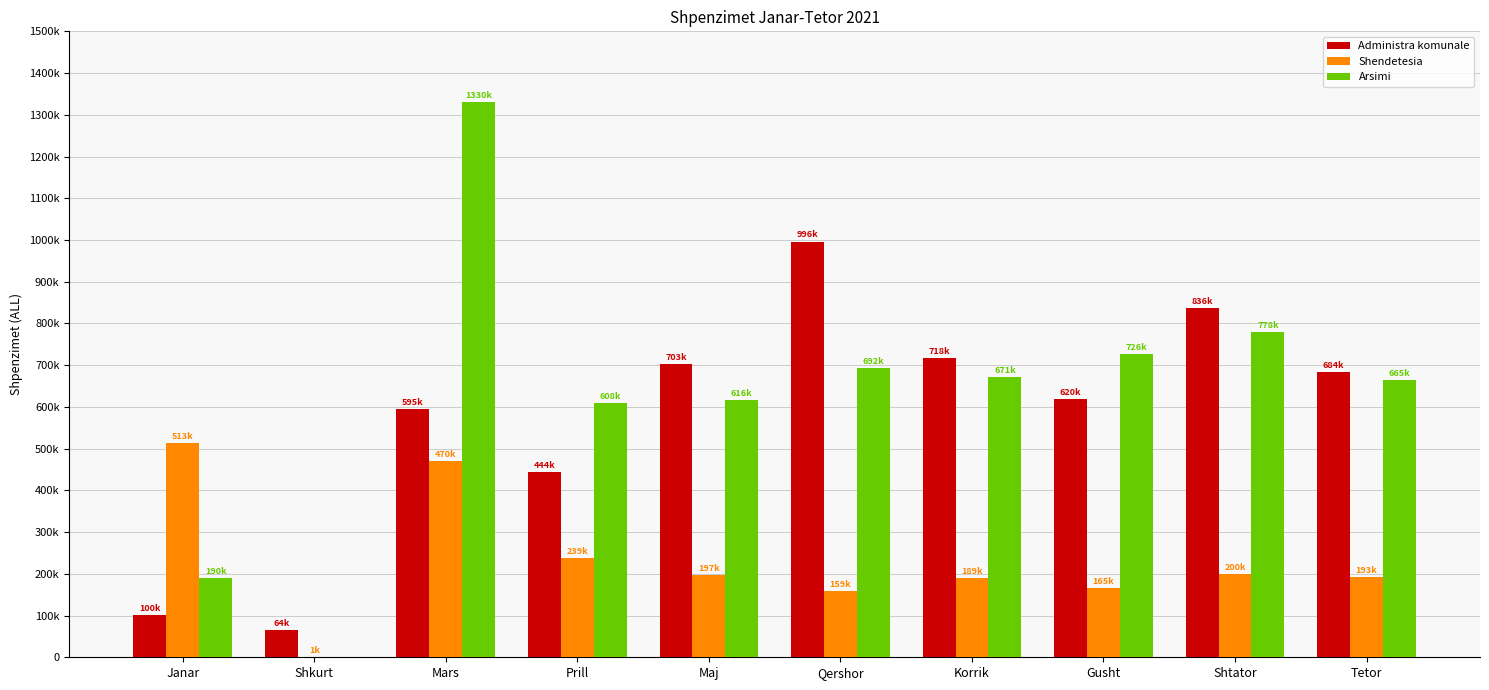

What is the total value across all series at Qershor?

1847679.9